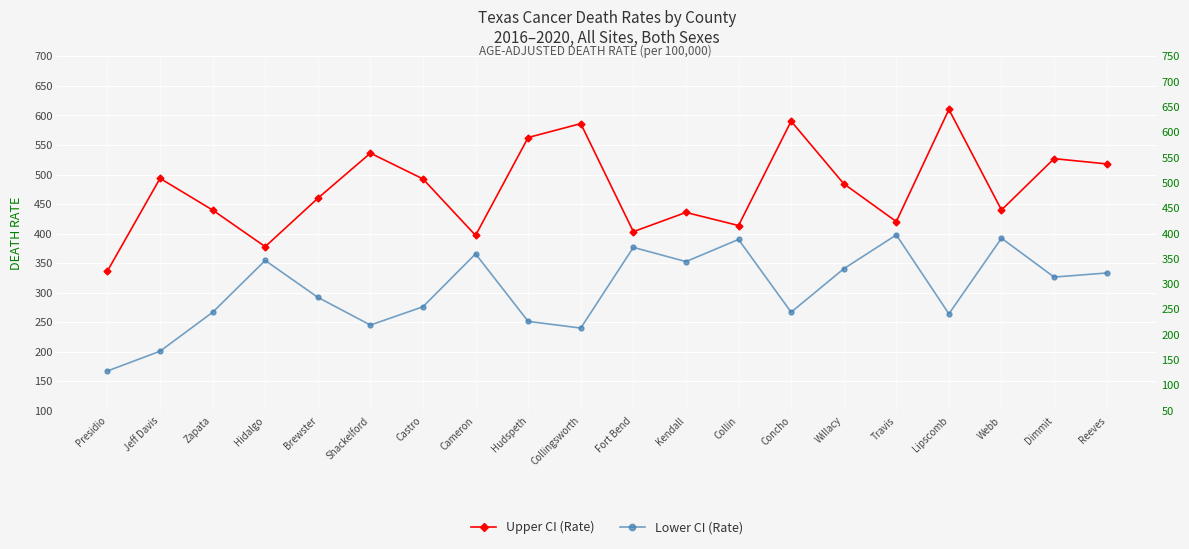

List the series in order of their overall mean, lowest first.

Lower CI (Rate), Upper CI (Rate)